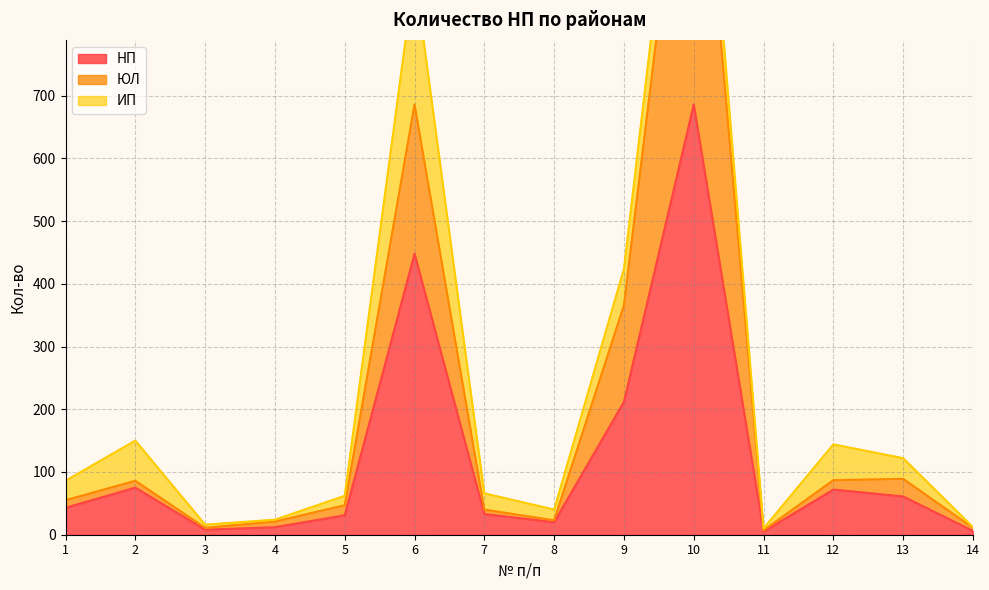

What is the value of the НП point at the 8th from the left?

20